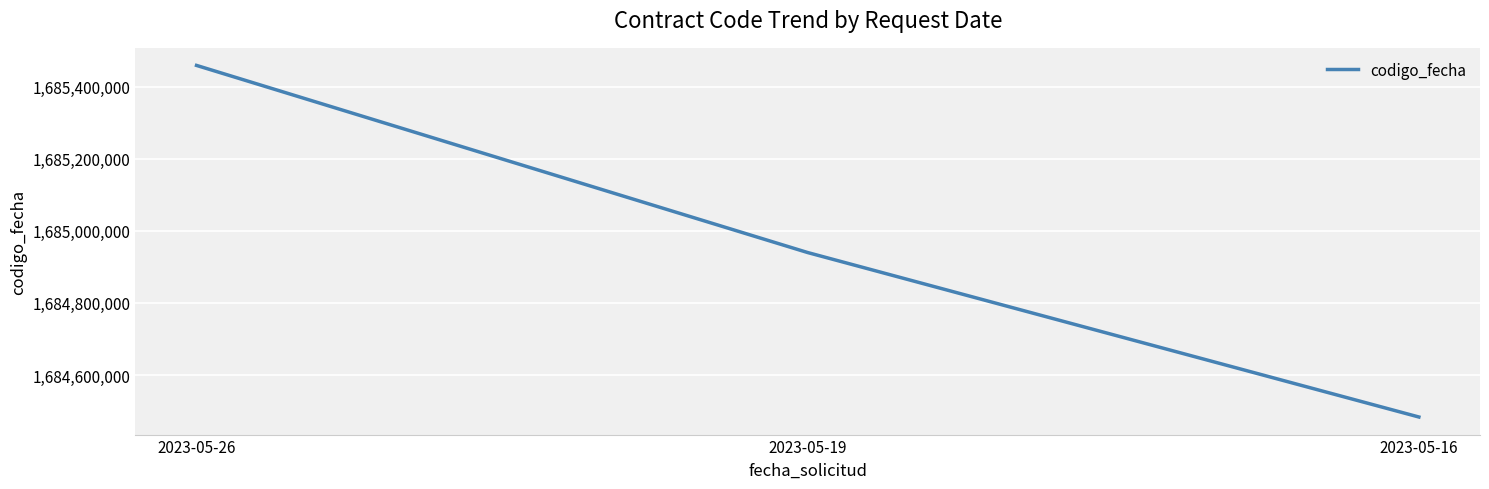

Reading left to right, extract all data points from this chart.

2023-05-26=1685458534	2023-05-19=1684939678	2023-05-16=1684483723